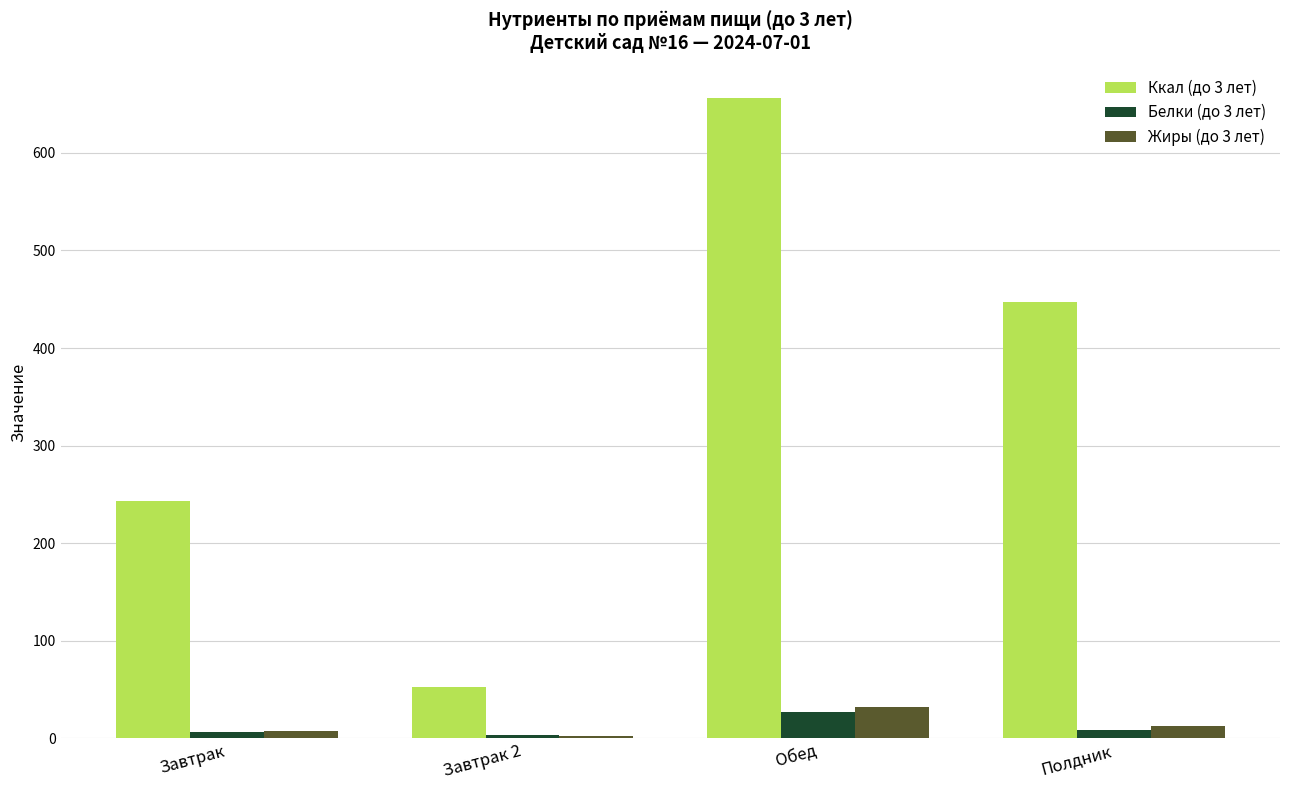

At which category is the sum across all series the highest?

Обед